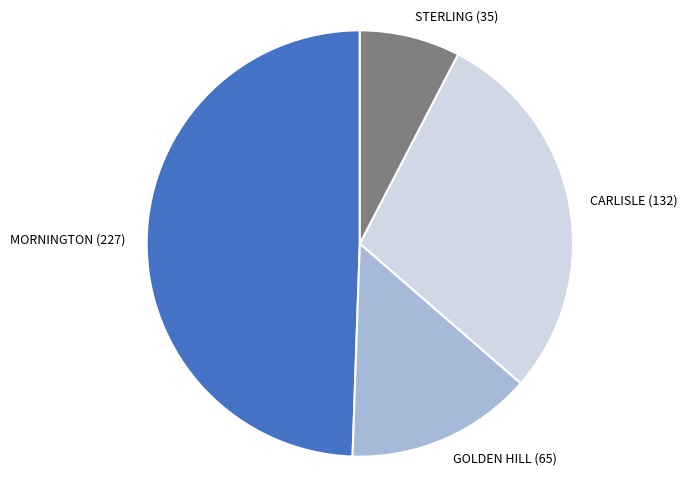

Is there a majority slice in this chart?

No